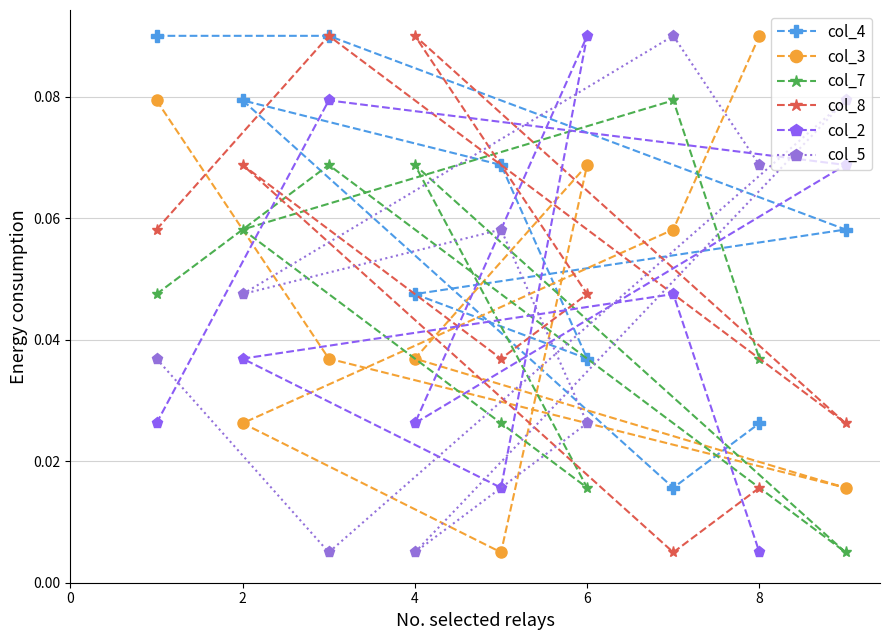

True or false: col_5 and col_3 cross at least once.

True